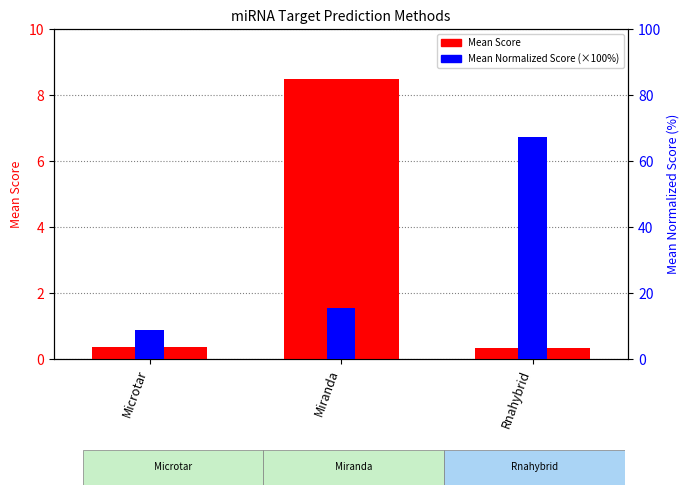

Where does the Mean Normalized Score (×100) series first go above 15?

Miranda